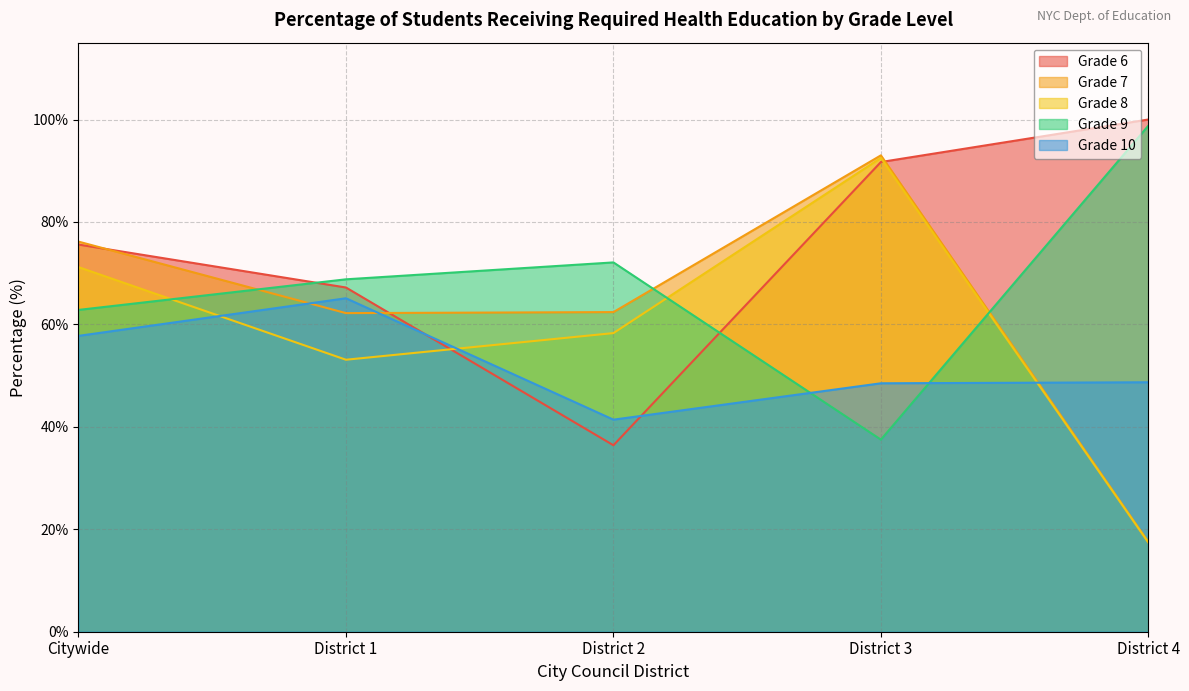

What is the value of the Grade 7 point at the 2nd from the left?

62.2